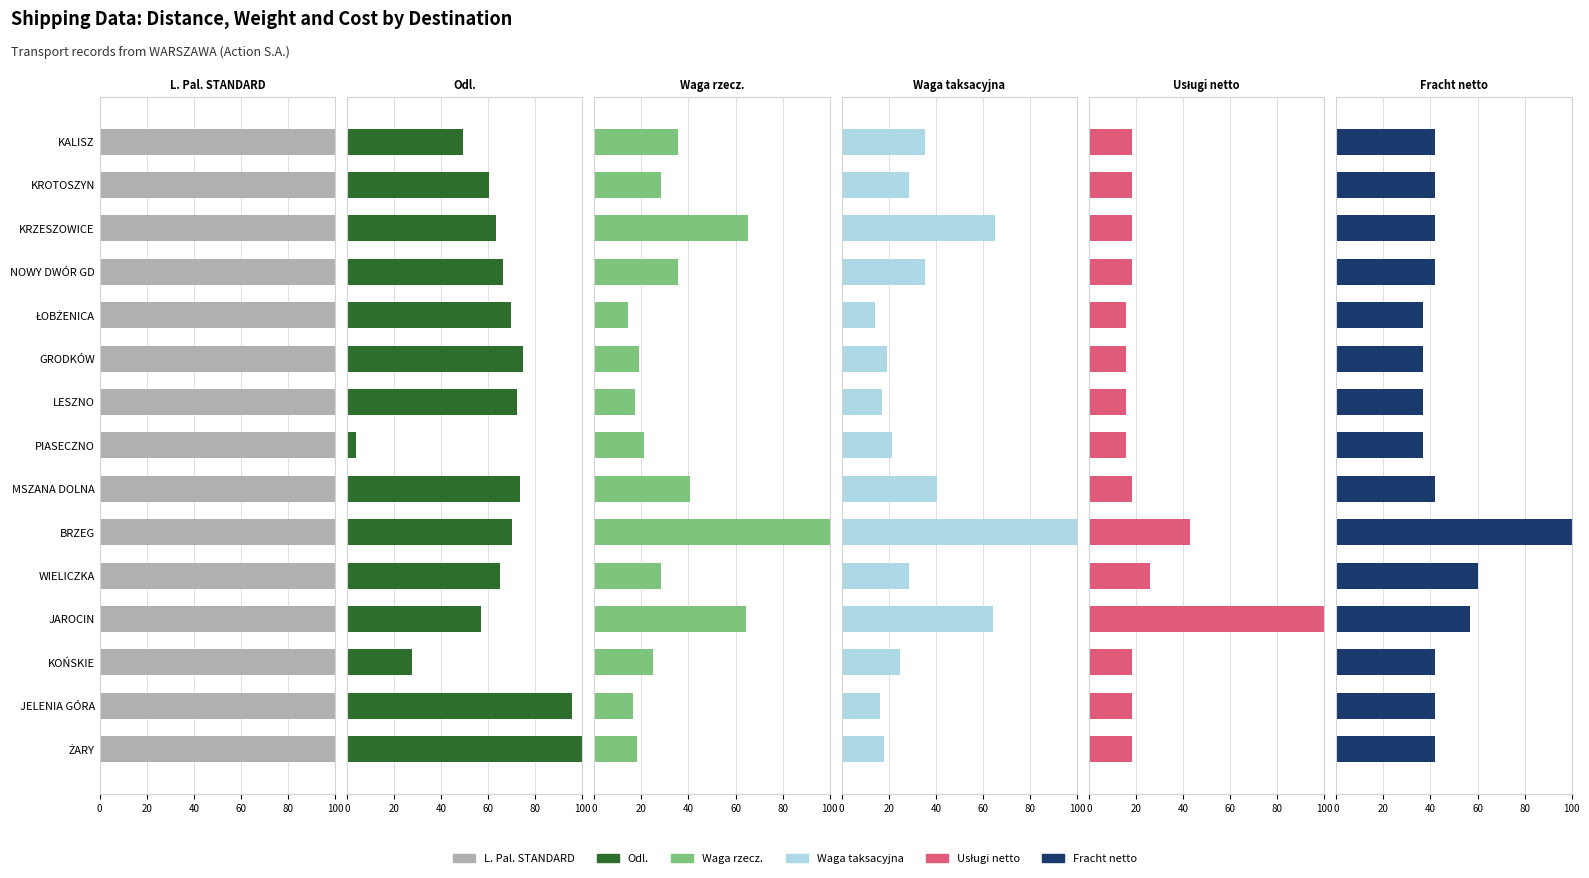

At how many categories does at least one series exceed 36?

15